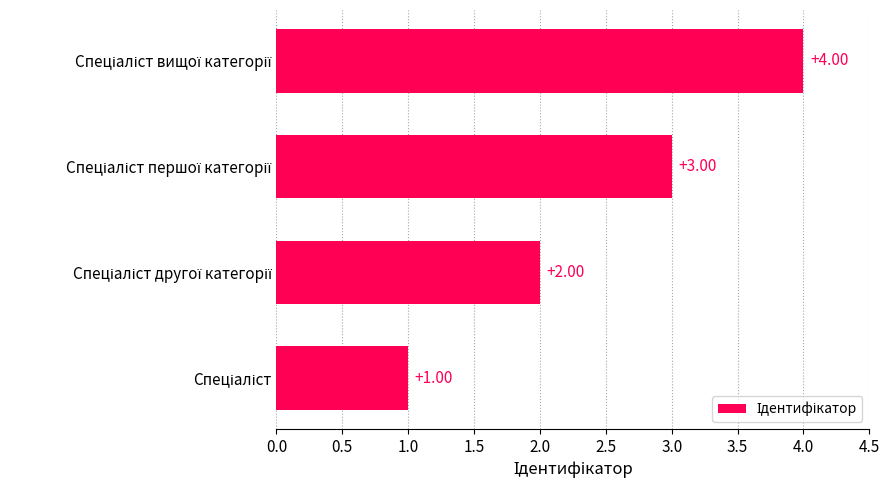

What is the difference between the maximum and minimum values?

3